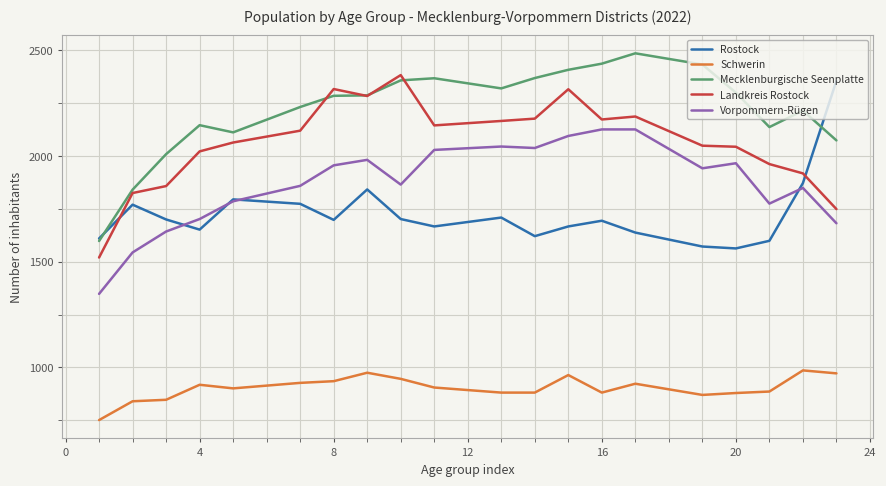

True or false: Vorpommern-Rügen and Mecklenburgische Seenplatte intersect in this chart.

False